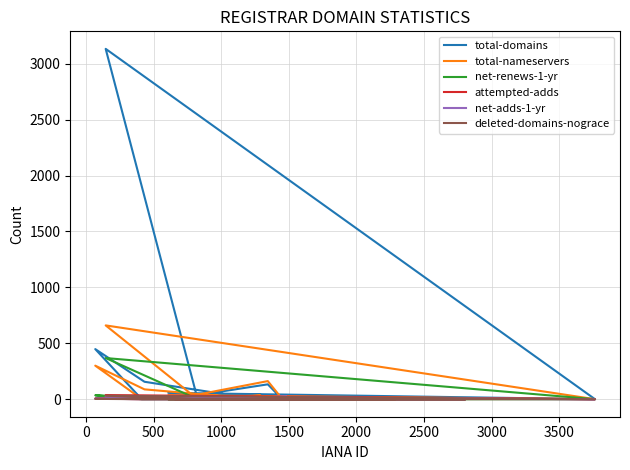

The attempted-adds series shows 17 at 2500. True or false?

False